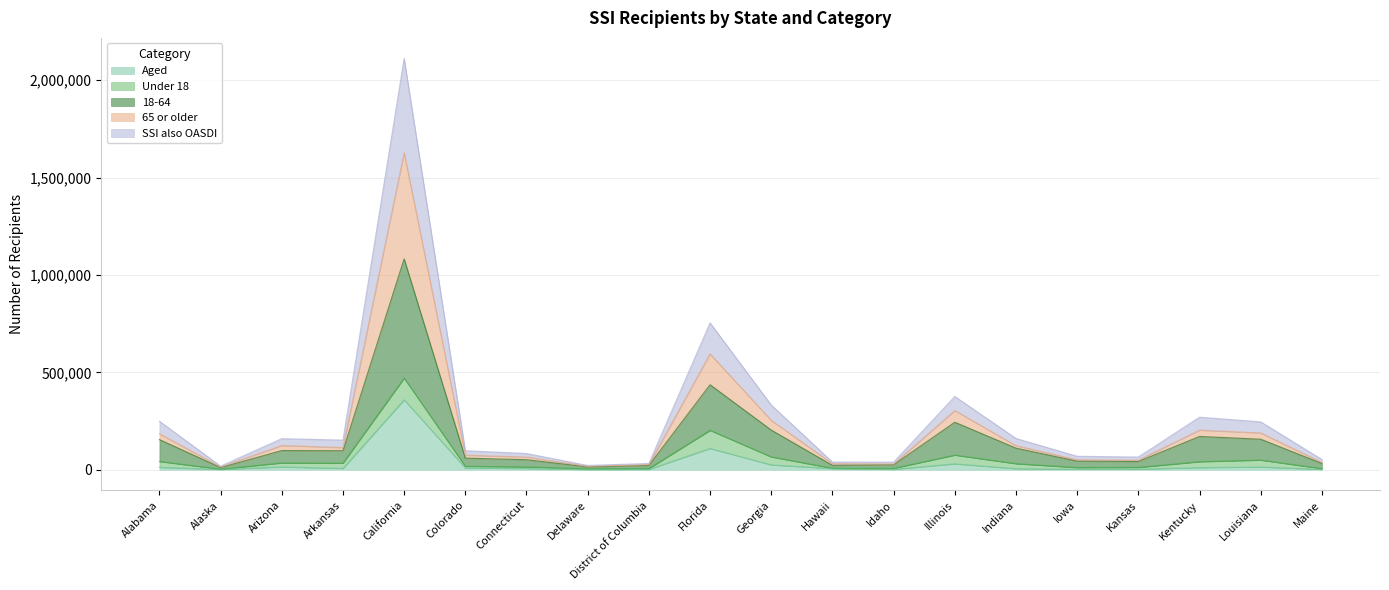

What is the label of the 15th point from the left?

Indiana